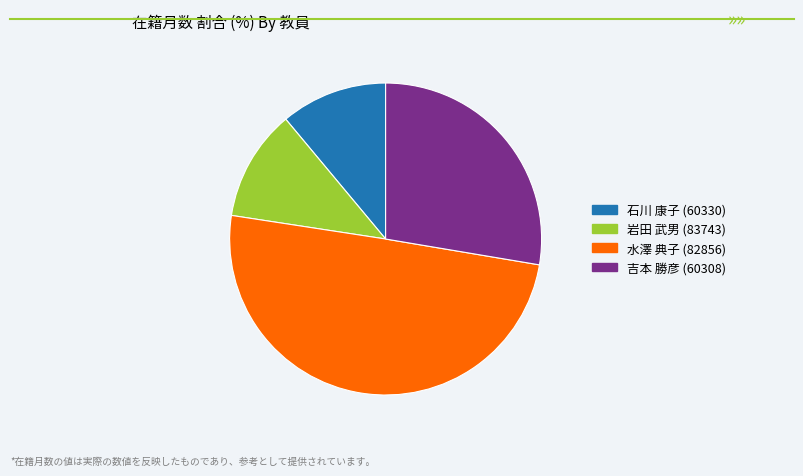

Is 岩田 武男 (83743) the majority of the pie?

No